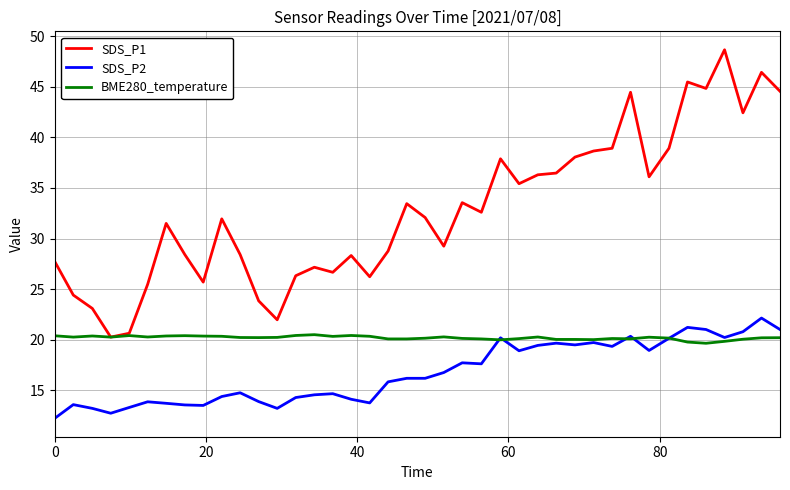

Does the chart display data point markers on the line(s)?

No